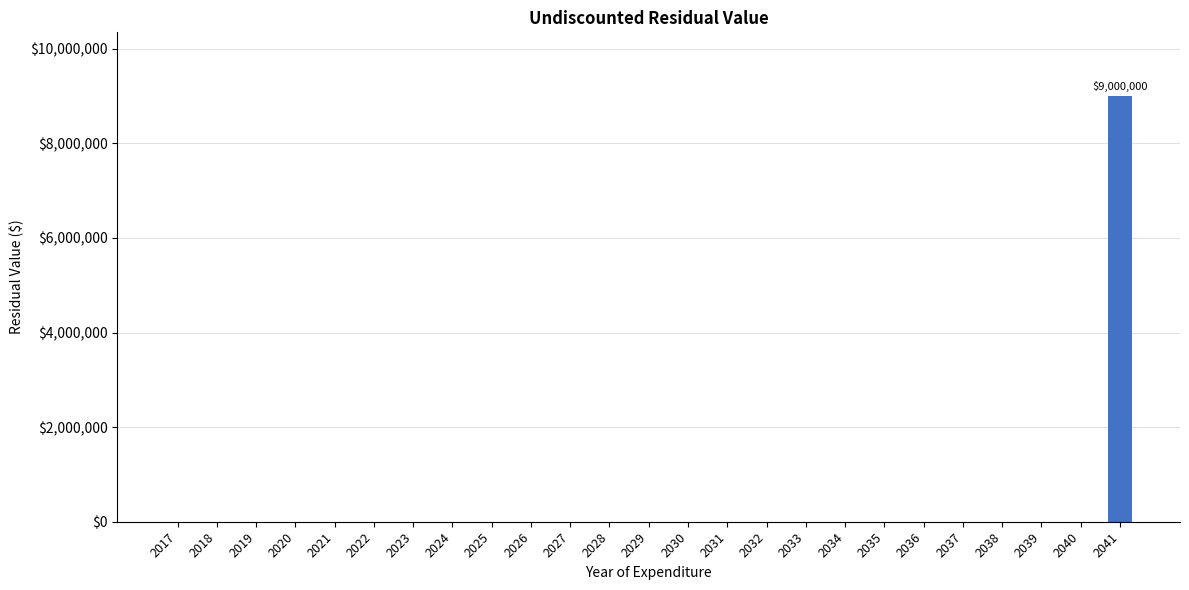

What is the greatest value displayed?

9000000